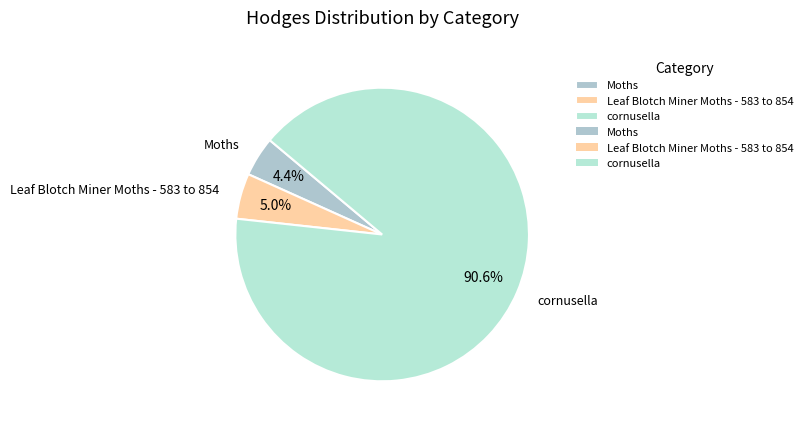

To the nearest percent, what is the difference between the cornusella and Leaf Blotch Miner Moths - 583 to 854 slice percentages?

86%